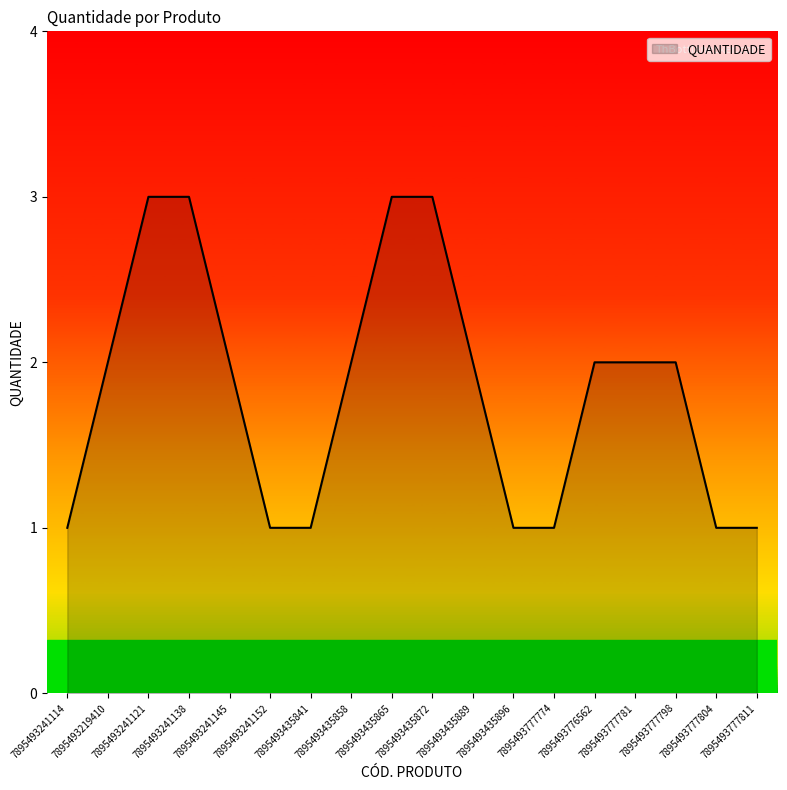

Reading right to left, extract all data points from this chart.

1	1	2	2	2	1	1	2	3	3	2	1	1	2	3	3	2	1